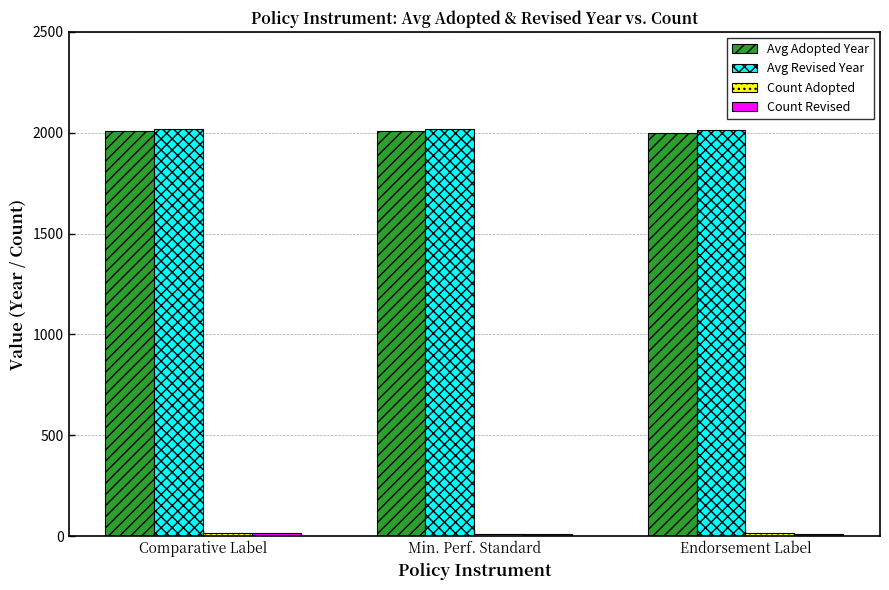

How many groups of bars are there?

3